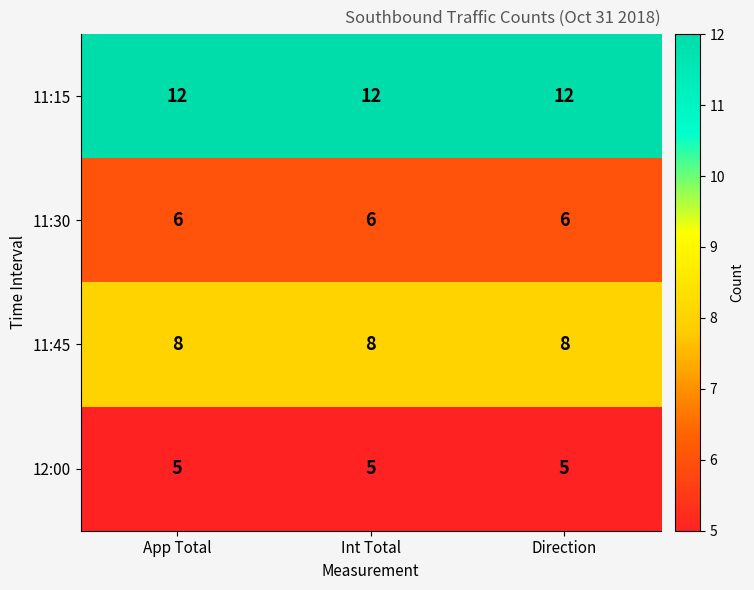

At Direction, list the series in order from largest to smallest.

11:15, 11:45, 11:30, 12:00